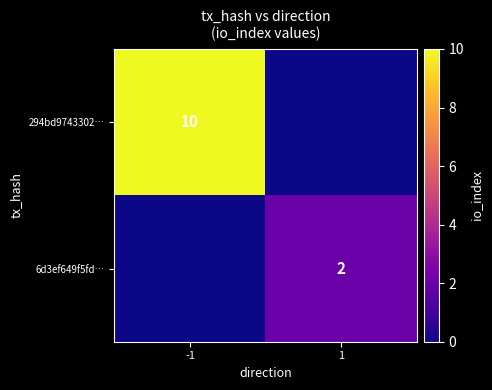

Is the value of 6d3ef649f5fd… at 1 greater than the value of 294bd9743302… at -1?

No